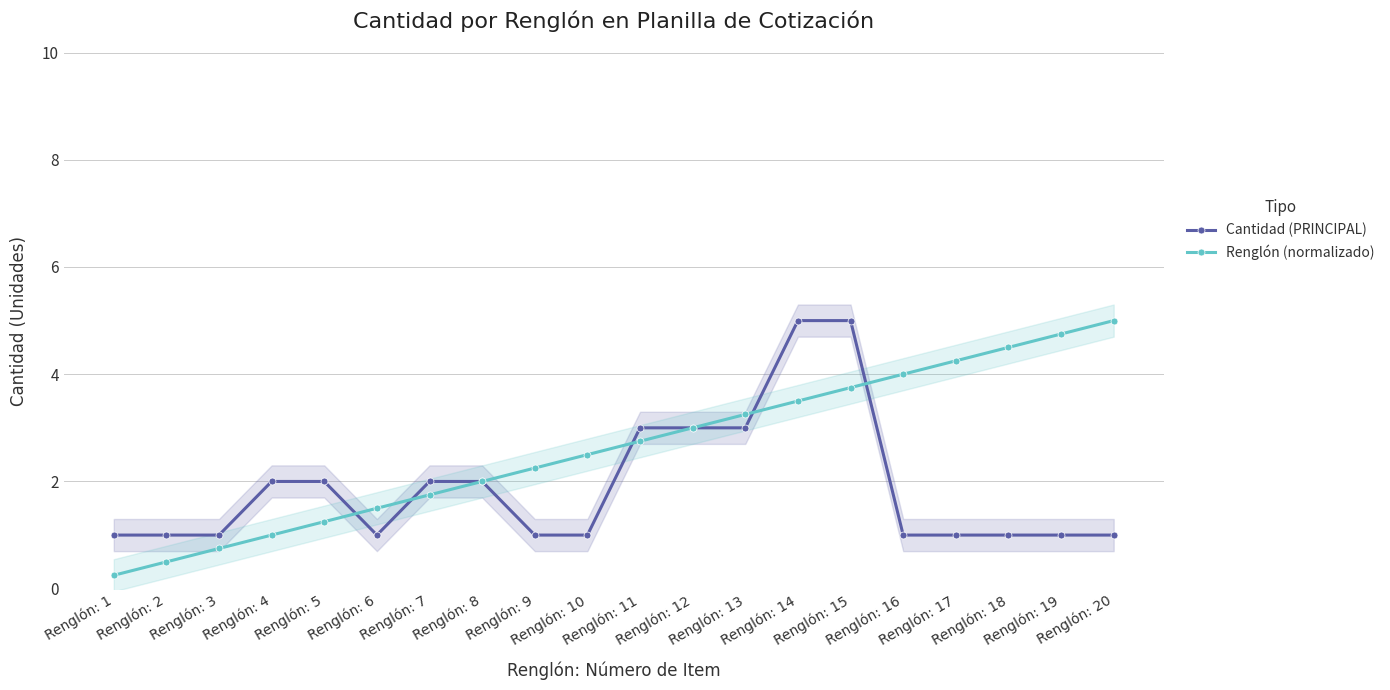

How many lines are shown in the chart?

2